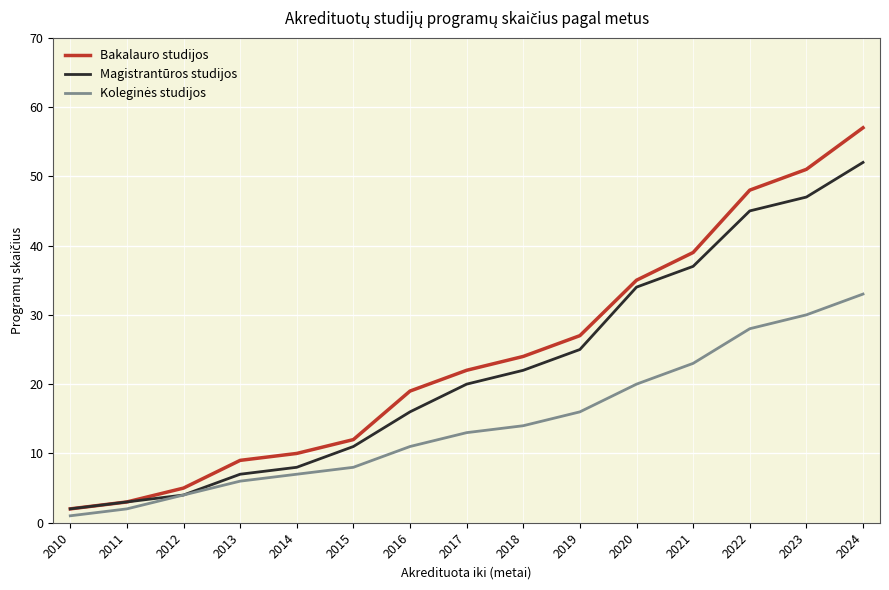

What is the maximum value shown in the chart?

57